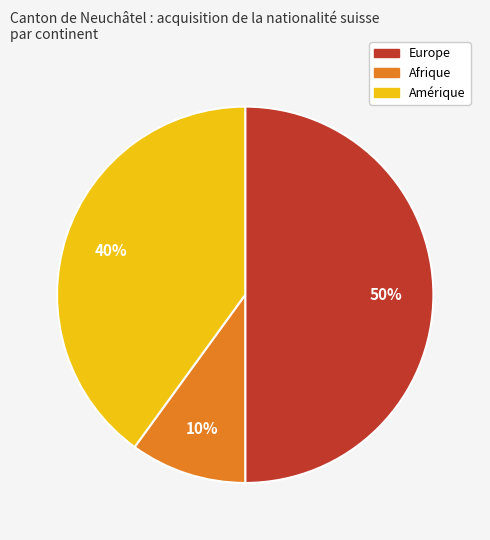

To the nearest percent, what is the difference between the largest and smallest slice percentages?

40%